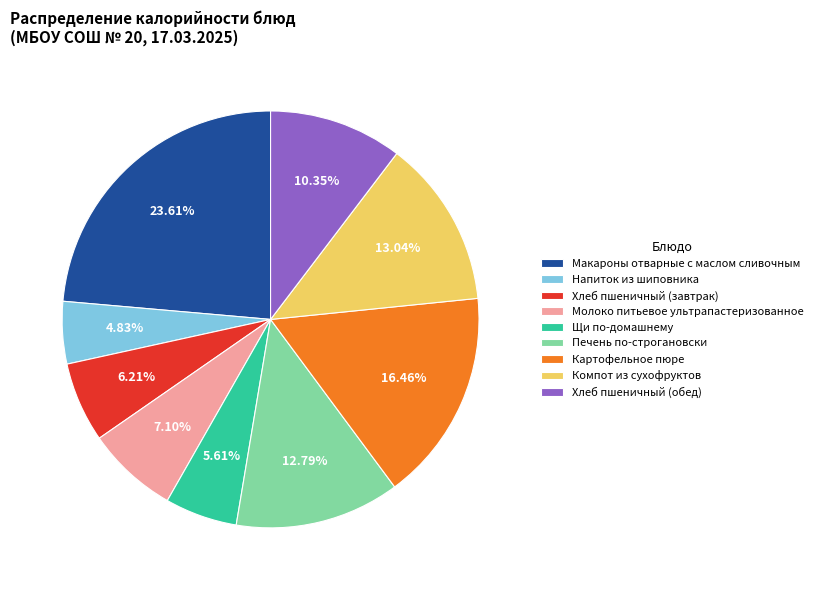

To the nearest percent, what is the difference between the largest and smallest slice percentages?

19%